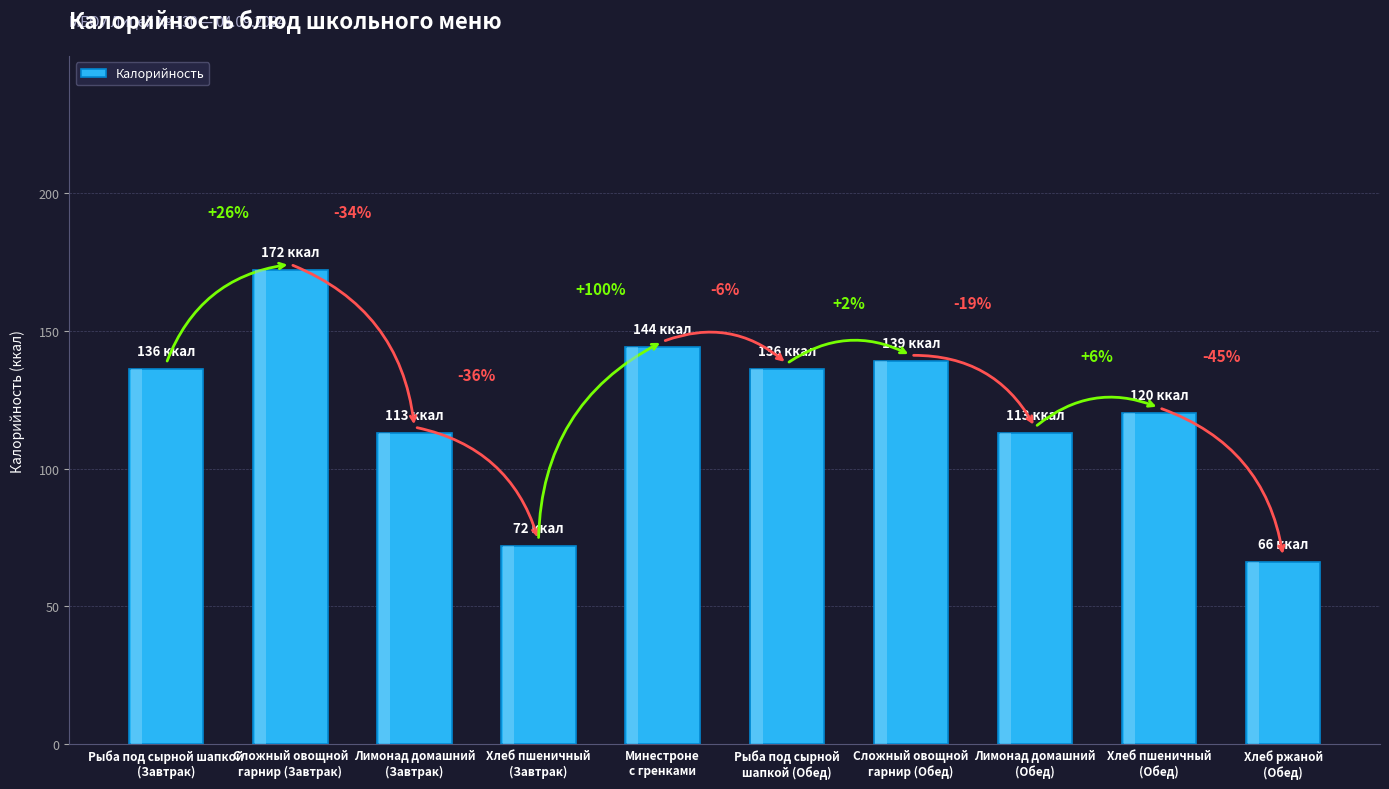

Reading left to right, extract all data points from this chart.

Рыба под сырной шапкой
(Завтрак)=136	Сложный овощной
гарнир (Завтрак)=172	Лимонад домашний
(Завтрак)=113	Хлеб пшеничный
(Завтрак)=72	Минестроне
с гренками=144	Рыба под сырной
шапкой (Обед)=136	Сложный овощной
гарнир (Обед)=139	Лимонад домашний
(Обед)=113	Хлеб пшеничный
(Обед)=120	Хлеб ржаной
(Обед)=66